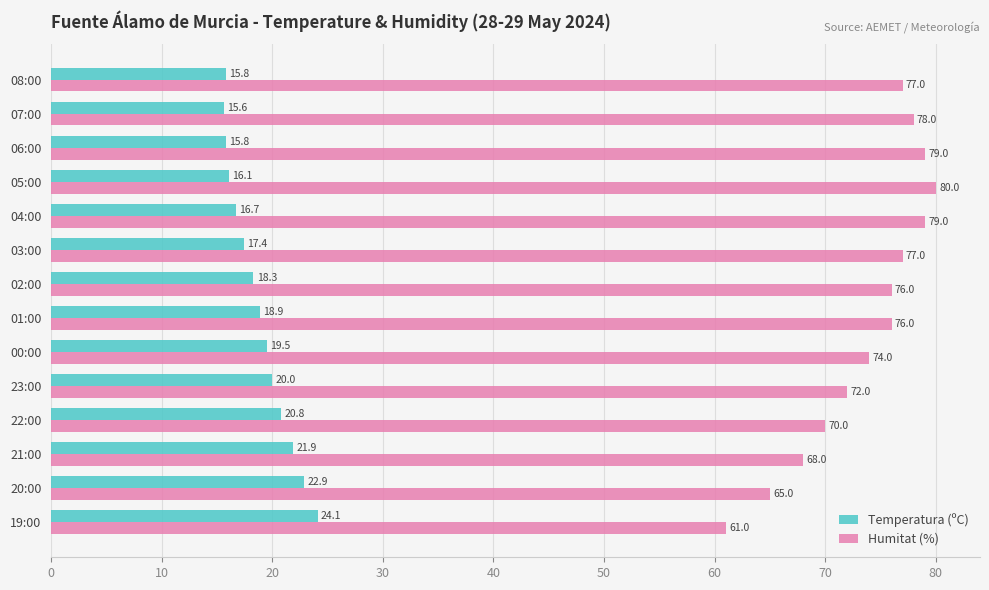

True or false: Humitat (%) has a value of 80.0 at 05:00.

True